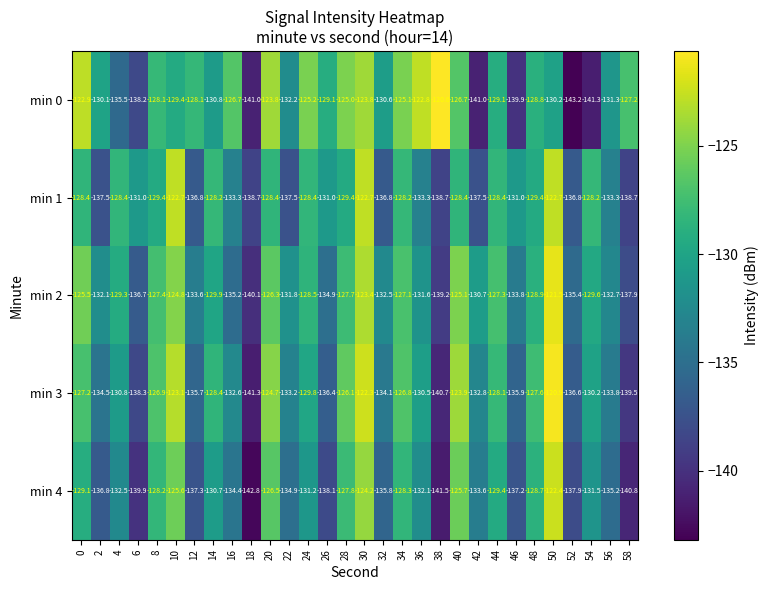

What is the difference between the highest and lowest values at 52?

7.8